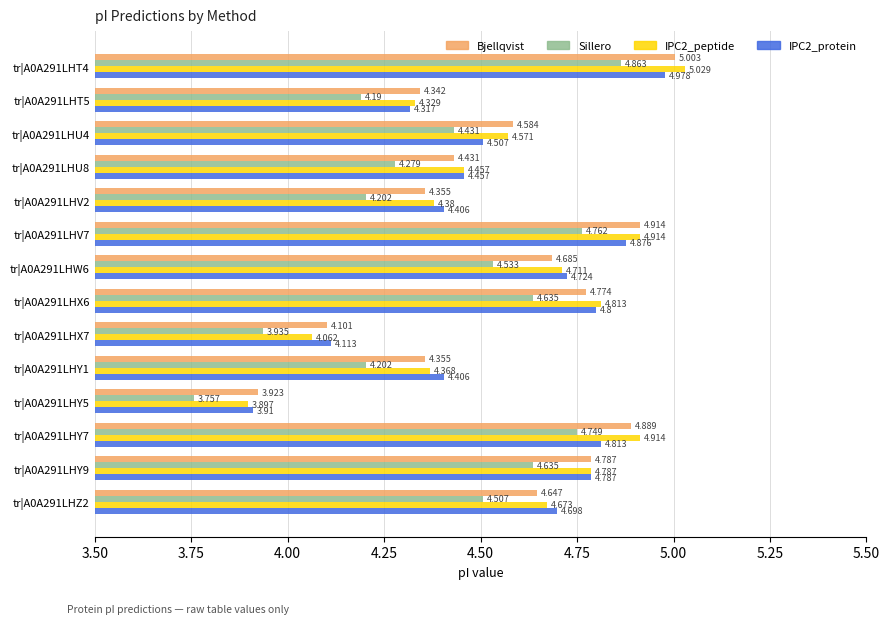

Between tr|A0A291LHY1 and tr|A0A291LHY9, which series saw the biggest shift?

Sillero